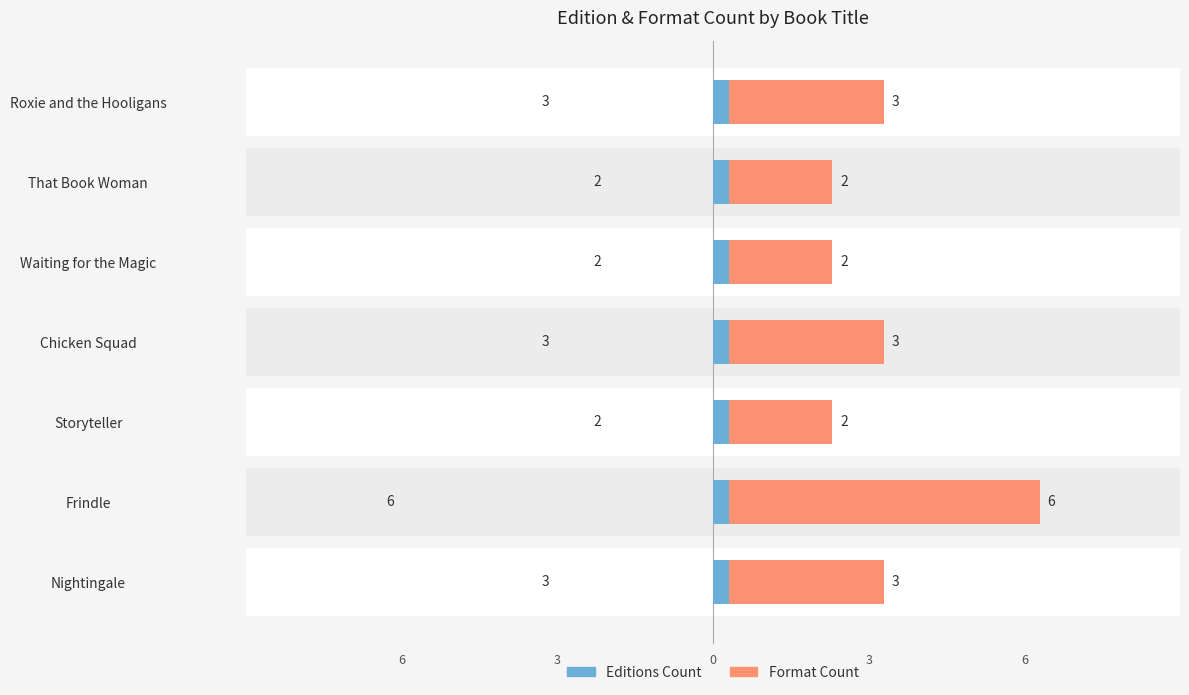

Count the Format Count values in the range 1 to 3.

6